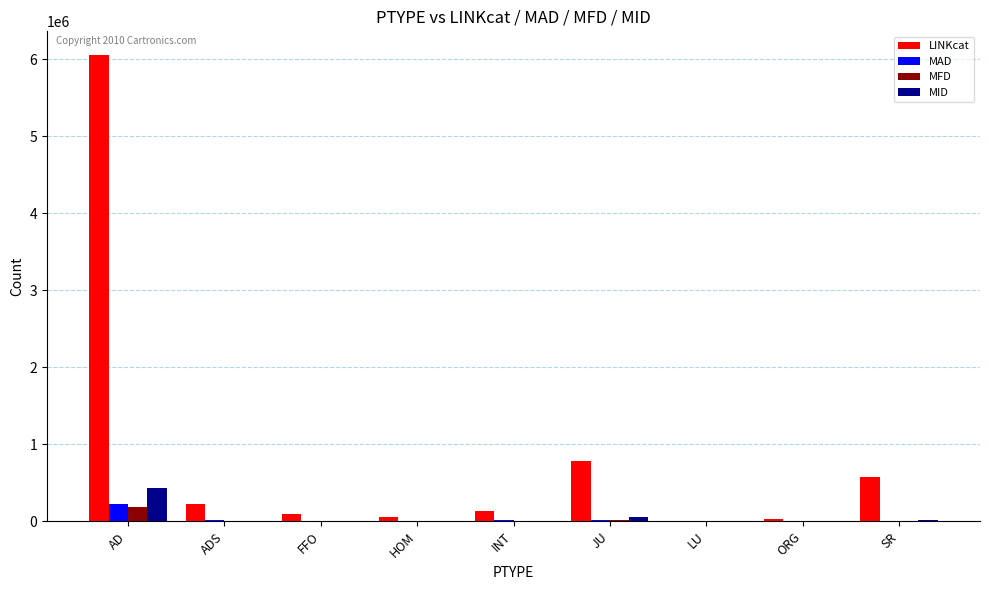

What are all the series names shown in the legend?

LINKcat, MAD, MFD, MID